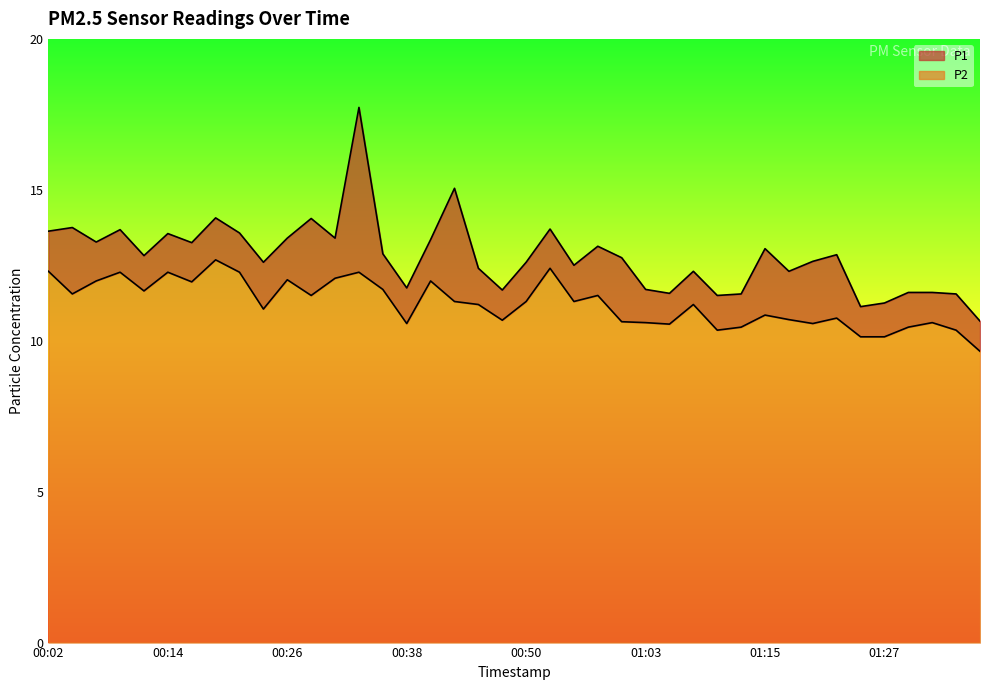

The P2 series shows 11.5 at 00:28. True or false?

True